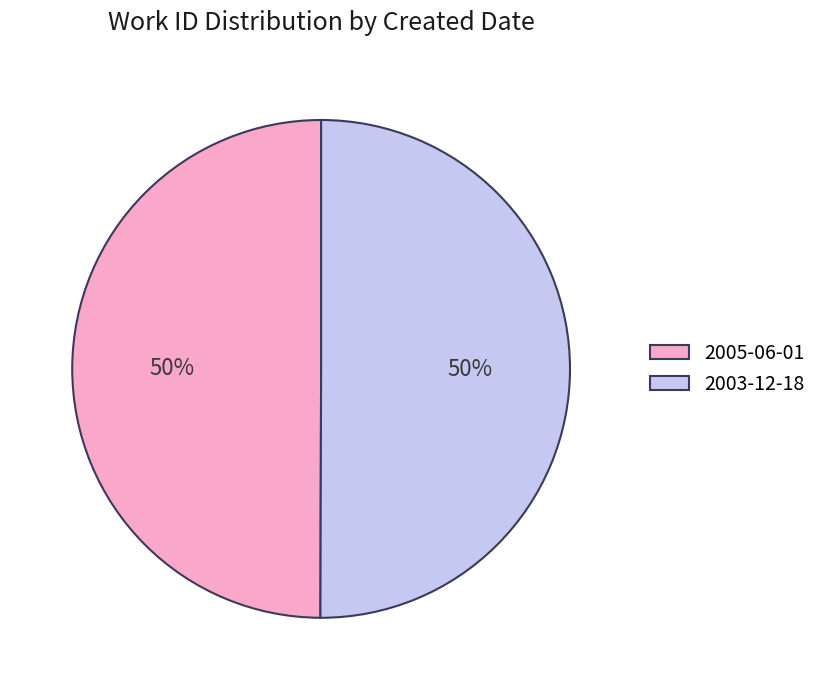

How many slices are in this pie chart?

2